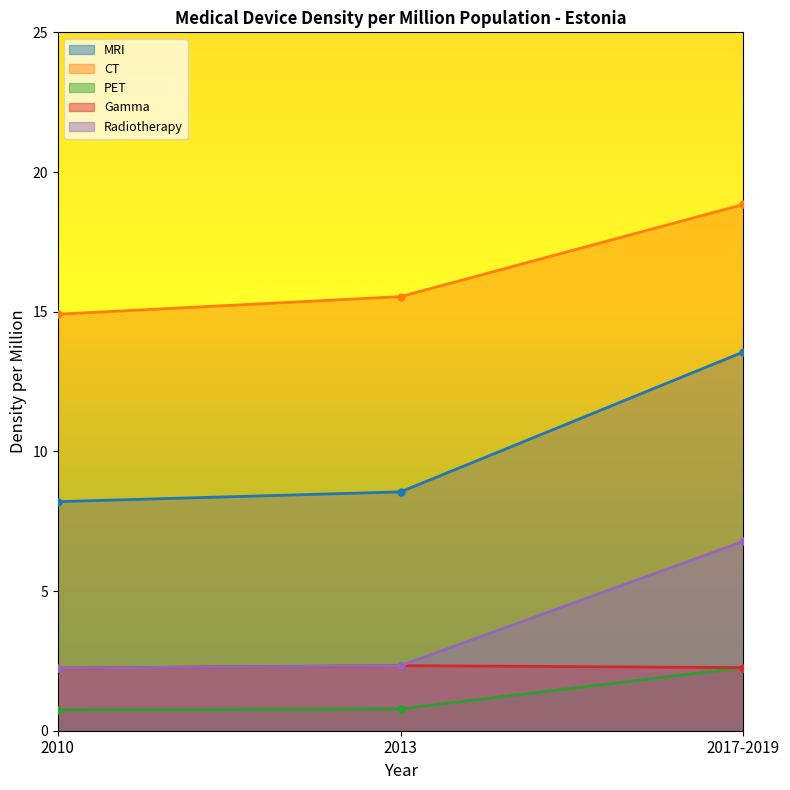

What is the total value across all series at 2010?

28.3